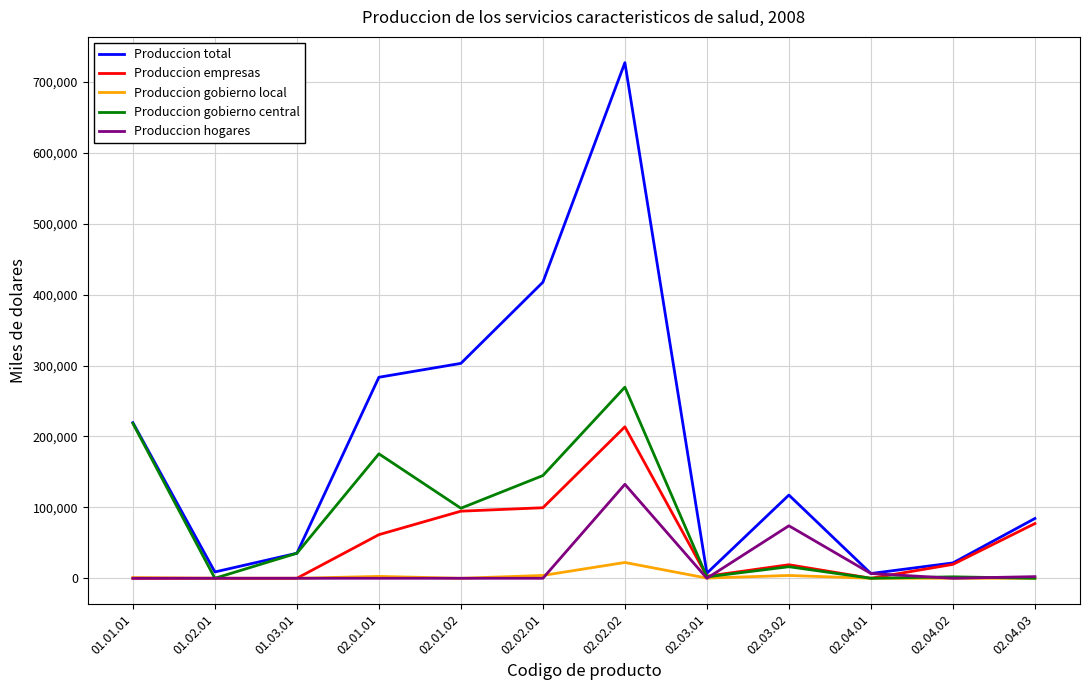

Does the chart display data point markers on the line(s)?

No